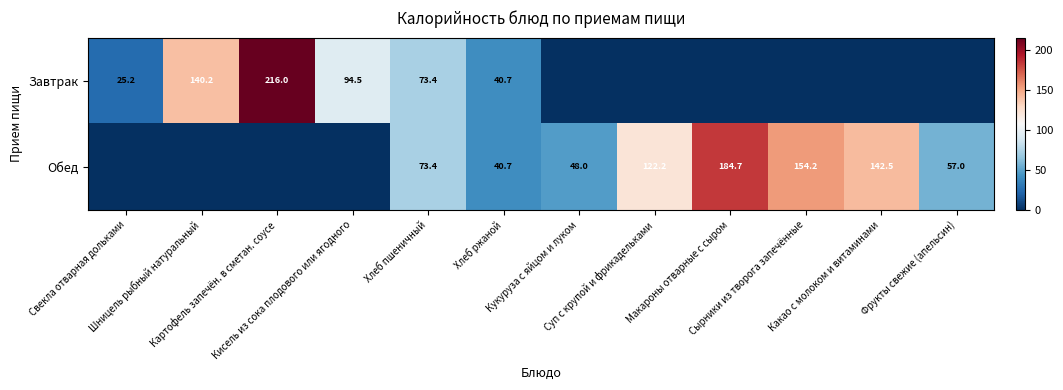

At which label is Обед closest to 92?

Хлеб пшеничный